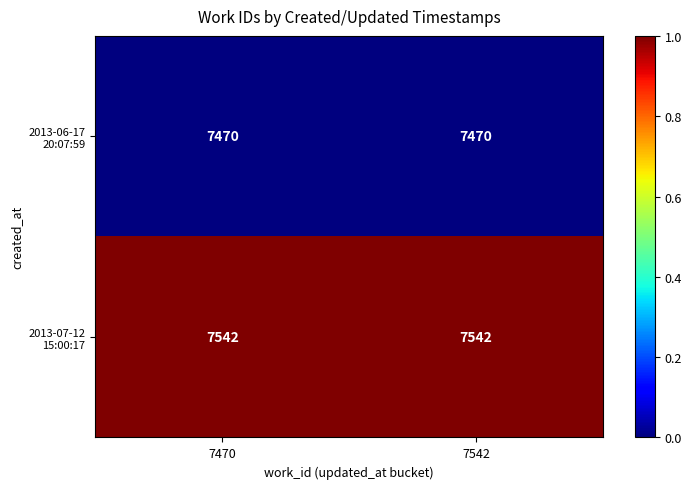

What is the difference between the highest and lowest values at 7542?

72